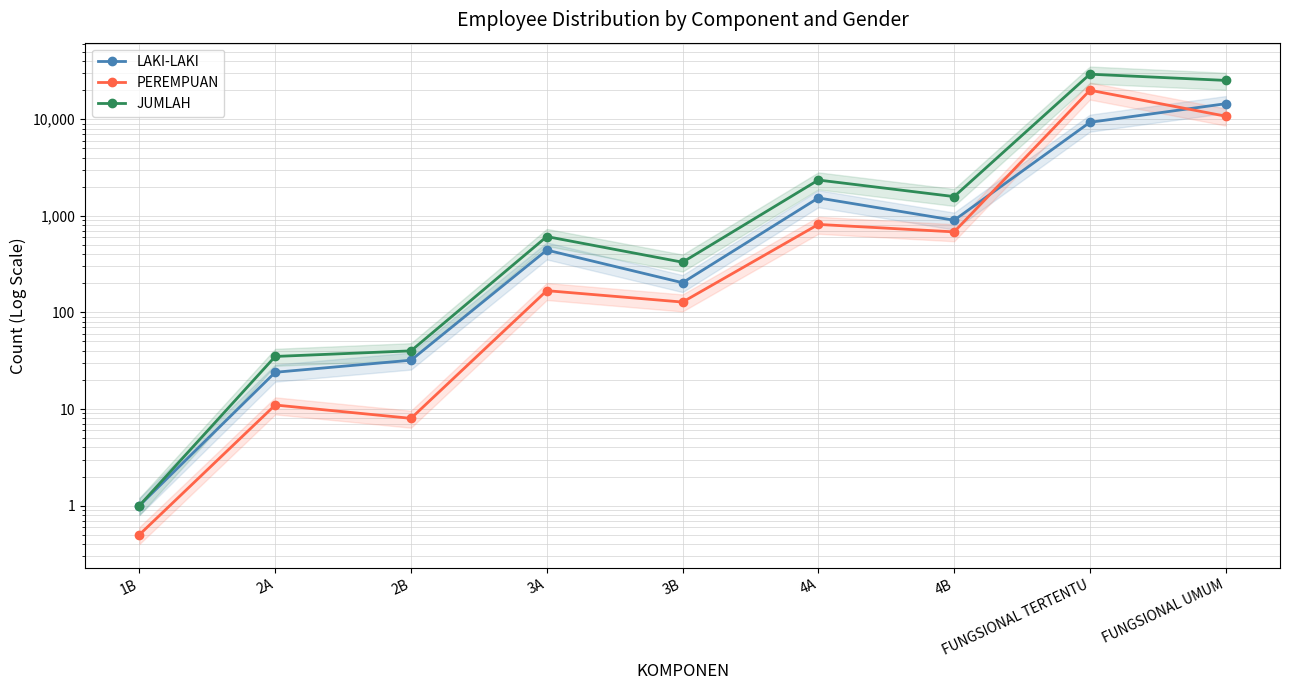

Rank the series by their maximum value, from lowest to highest.

LAKI-LAKI, PEREMPUAN, JUMLAH